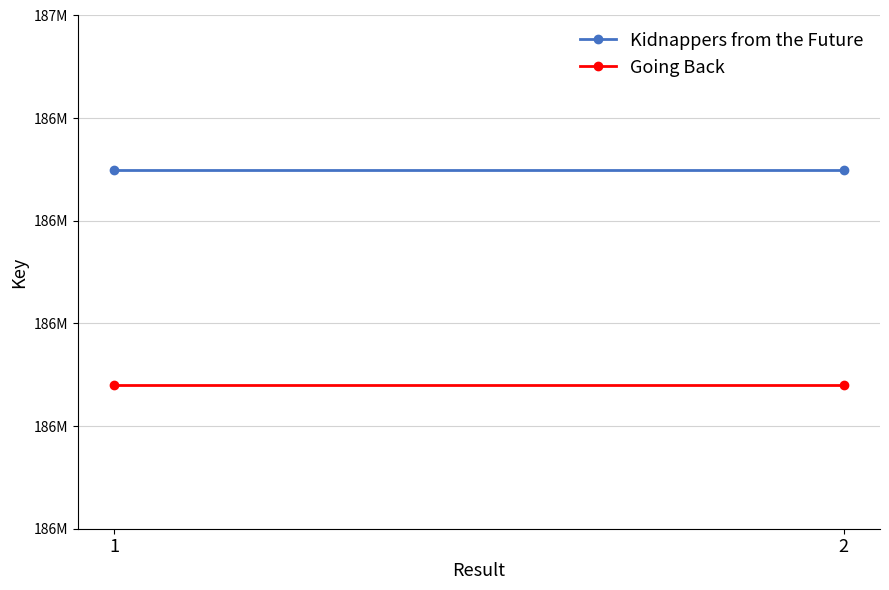

The value of Kidnappers from the Future at 2 is 268558989. True or false?

False